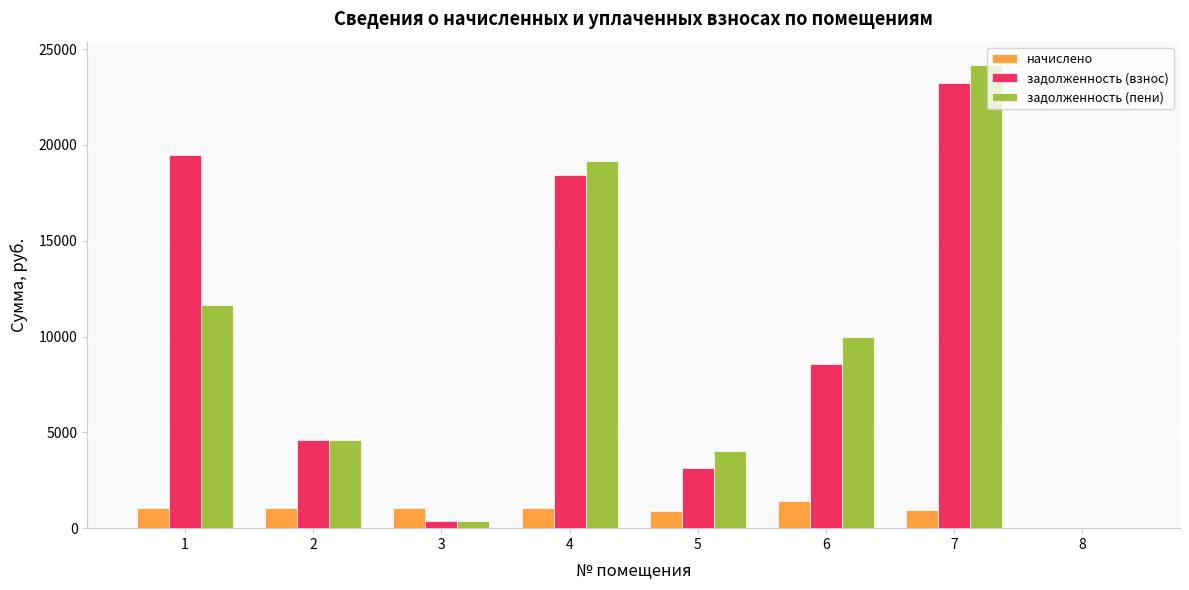

Which series has the largest total across all categories?

задолженность (взнос)